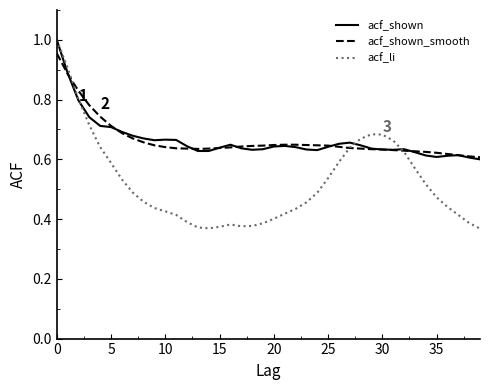

Count the acf_li values in the range 0 to 1.

40